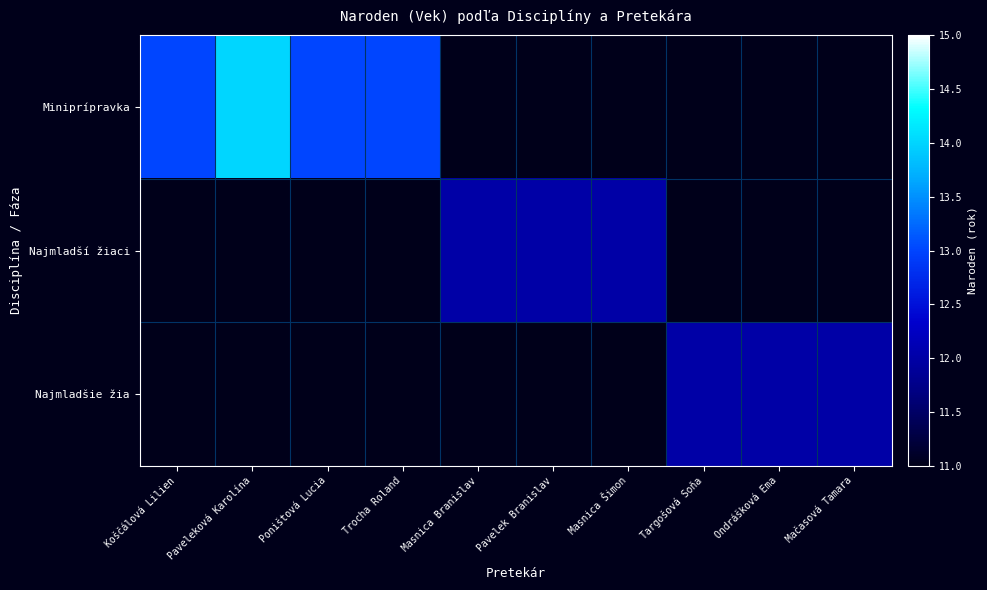

At how many categories does at least one series exceed 13?

1